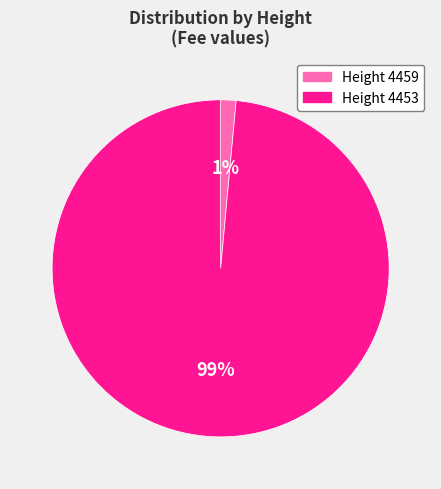

What is the majority slice?

Height 4453